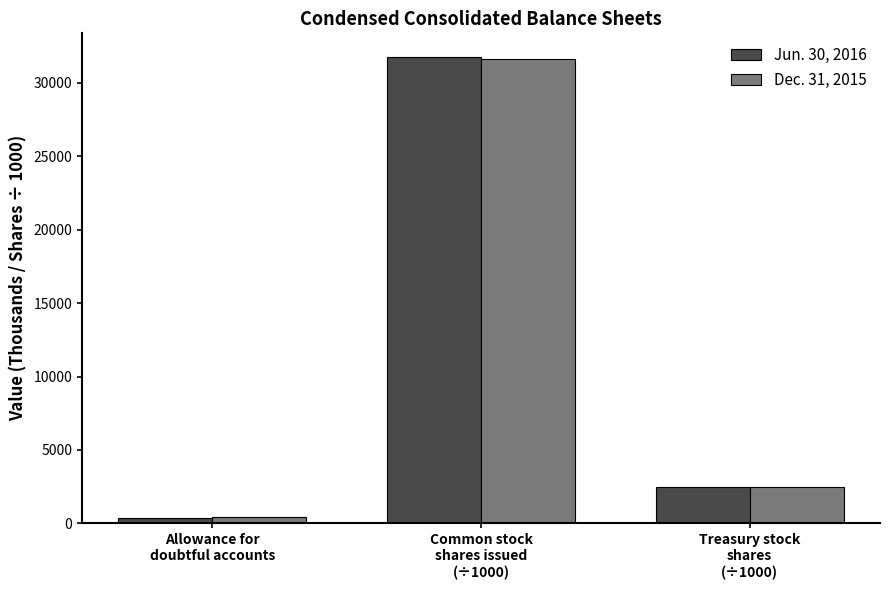

What is the maximum value for Dec. 31, 2015?

31638.2